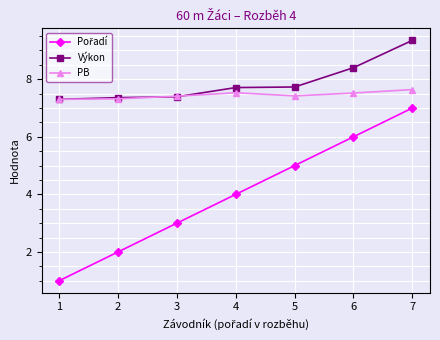

What is the value of the Výkon point at the 3rd from the left?

7.4